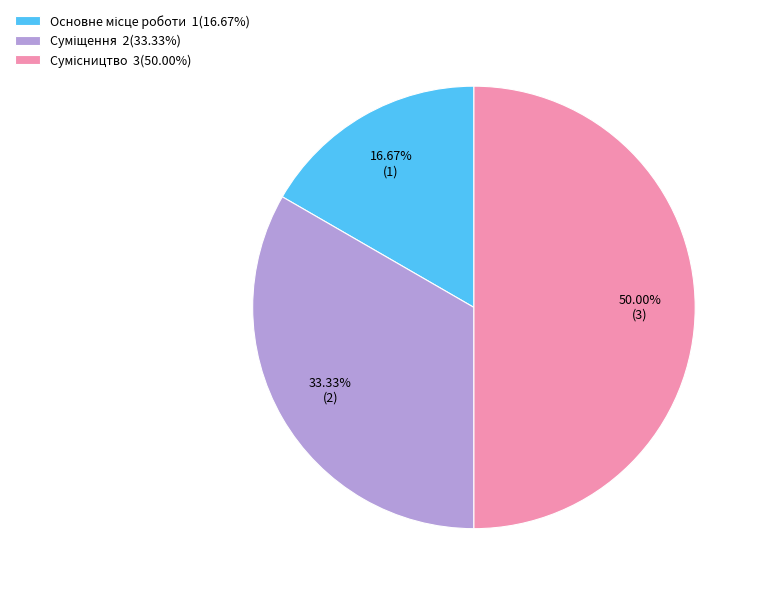

Combined, what portion of the pie is Основне місце роботи and Сумісництво?

66.7%